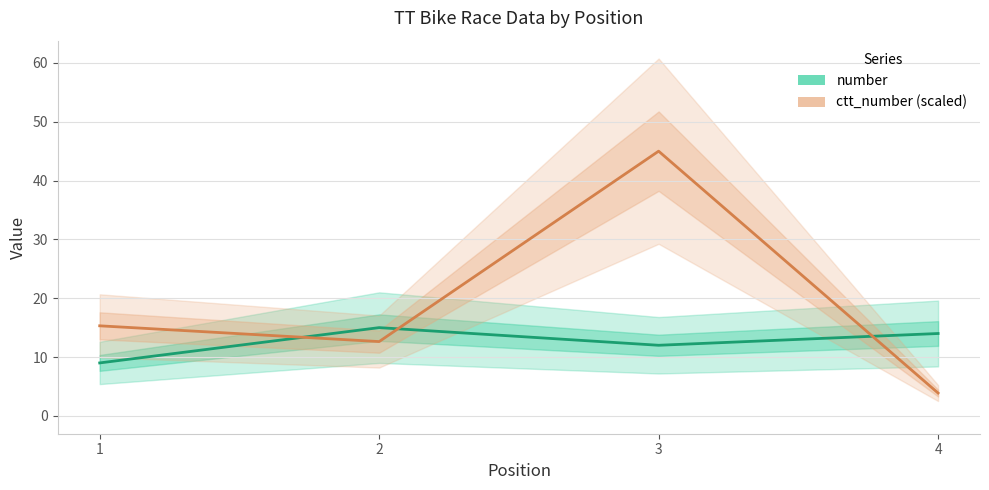

At how many categories does at least one series exceed 12?

4